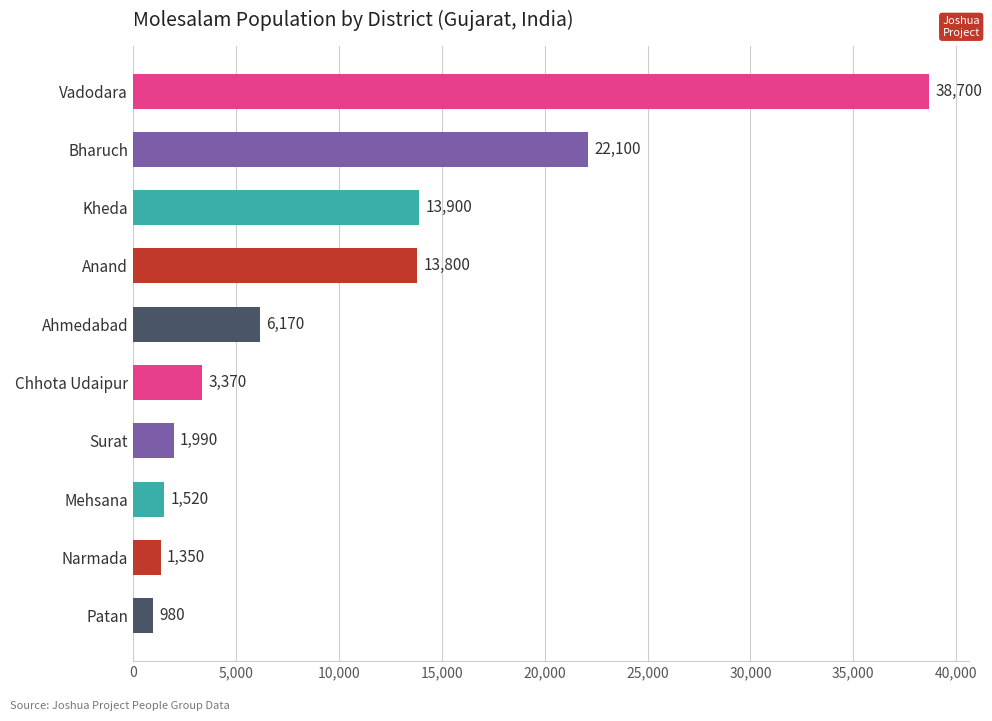

True or false: the data shows 20897 at Kheda.

False